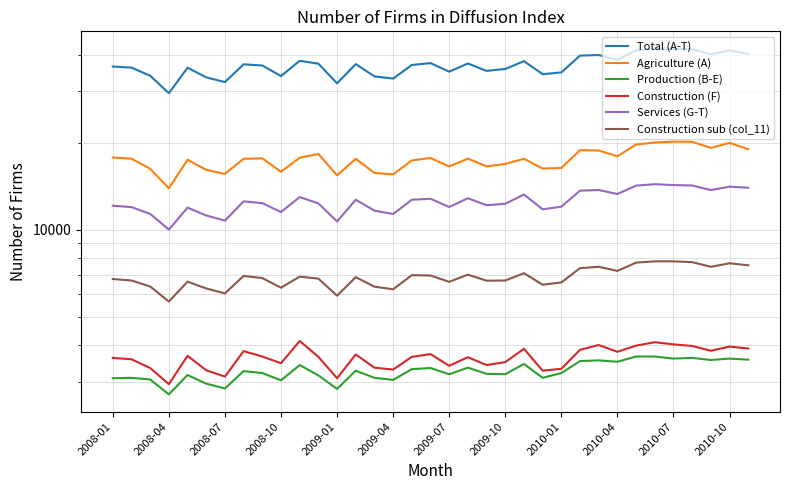

What are all the series names shown in the legend?

Total (A-T), Agriculture (A), Production (B-E), Construction (F), Services (G-T), Construction sub (col_11)